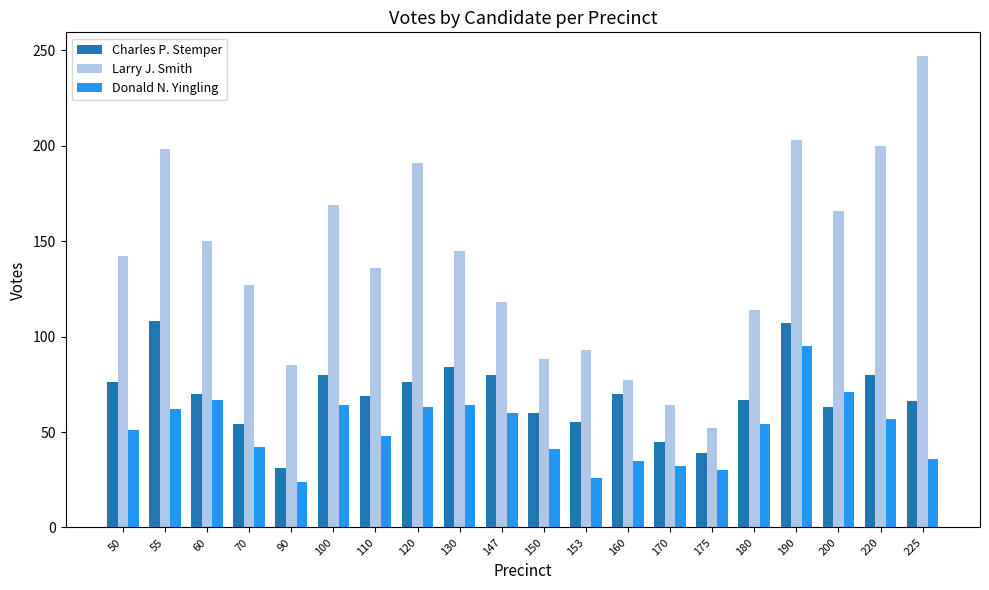

Which label corresponds to the largest value in the chart?

225